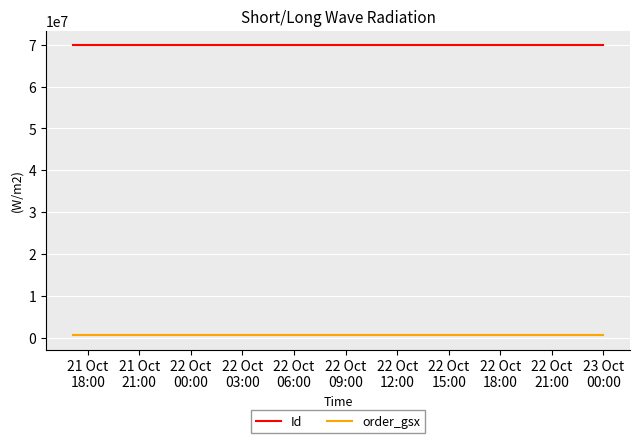

Is this an area chart (filled region under the line)?

No